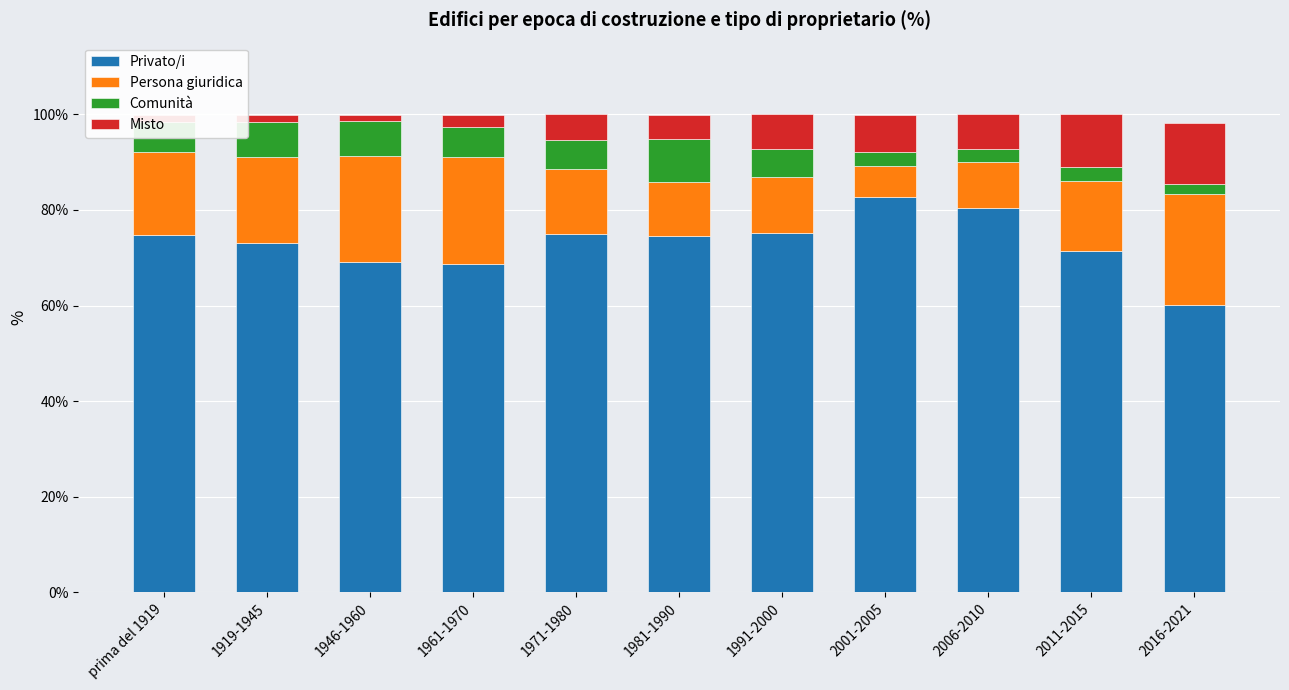

Where does the Privato/i series first go above 74?

prima del 1919